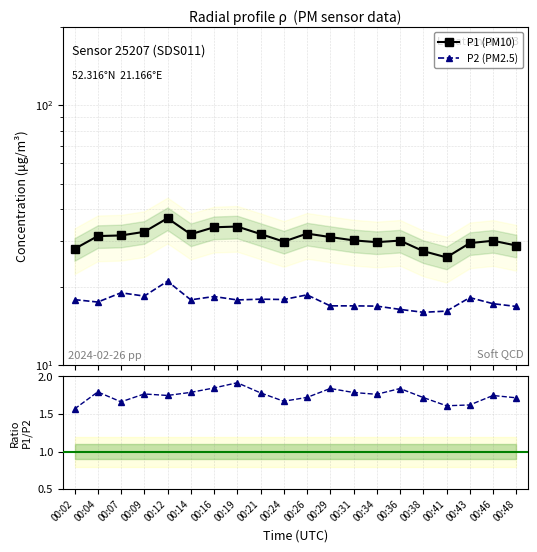

List the labels in order of P2 (PM2.5) value, smallest first.

00:38, 00:41, 00:36, 00:48, 00:34, 00:29, 00:31, 00:46, 00:04, 00:19, 00:14, 00:02, 00:24, 00:21, 00:43, 00:16, 00:09, 00:26, 00:07, 00:12